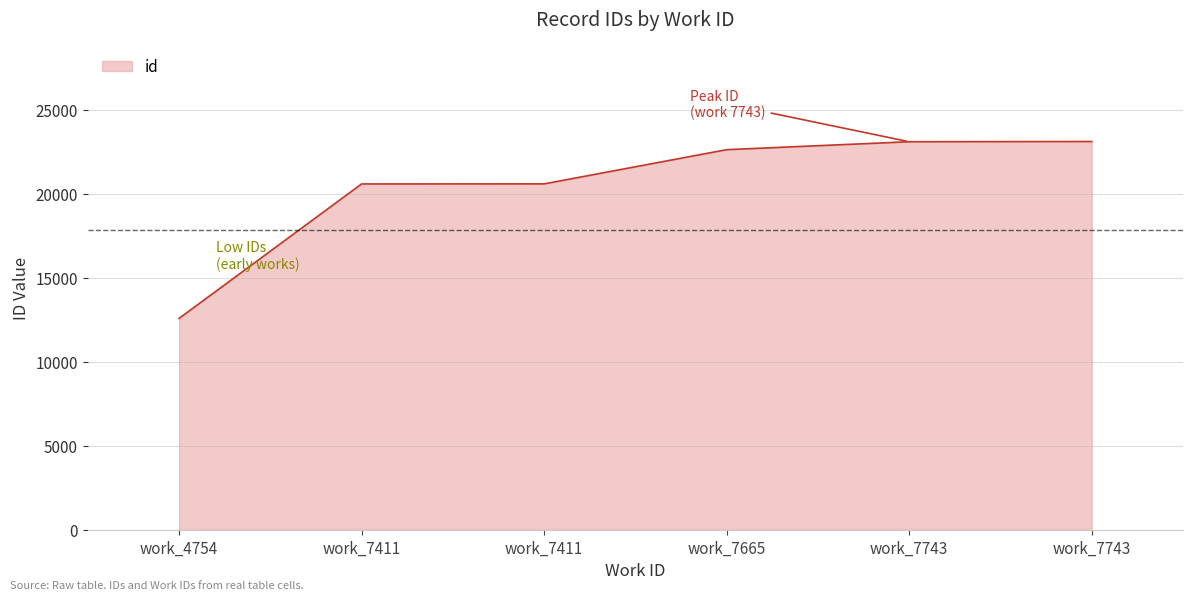

How many categories are shown in the chart?

6